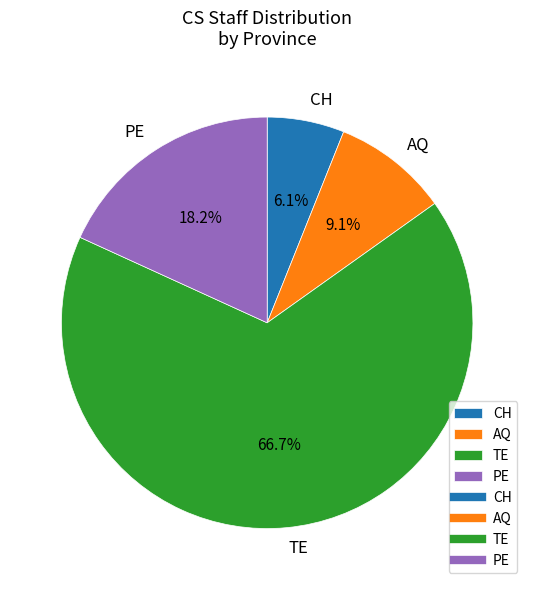

How many slices are in this pie chart?

4